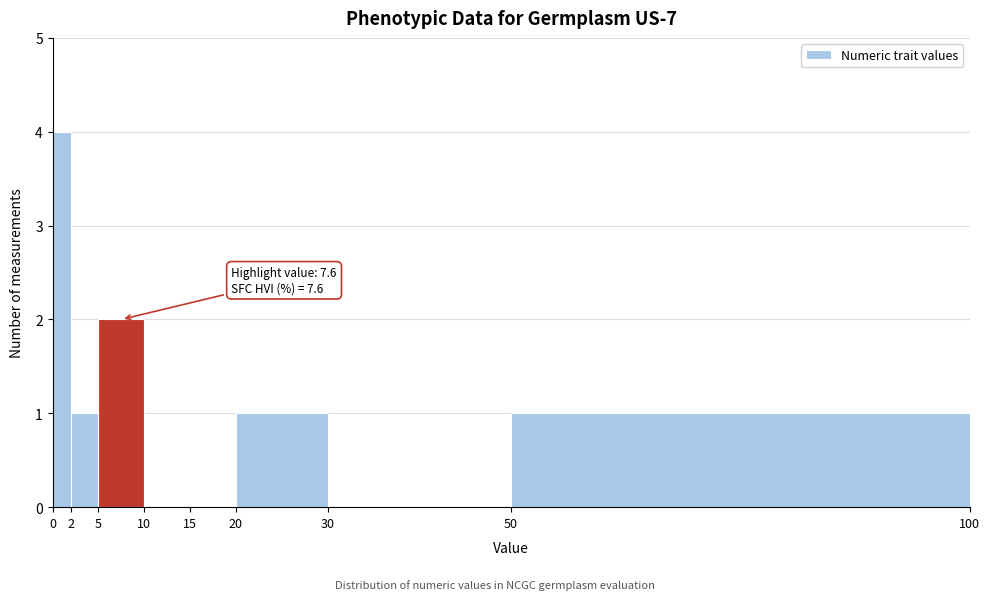

Over which range of the x-axis is the bar tallest?

0 to 2